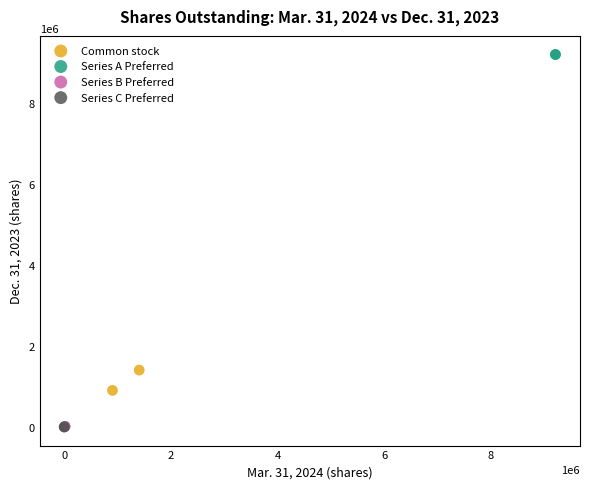

What are all the series names shown in the legend?

Common stock, Series A Preferred, Series B Preferred, Series C Preferred